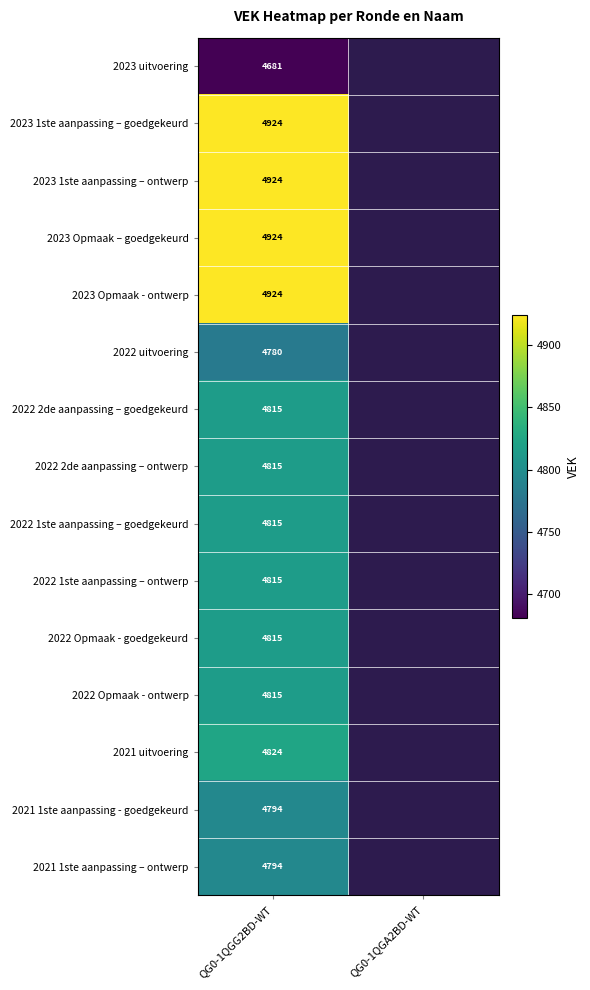

True or false: 2022 Opmaak - ontwerp has a value of 4815 at QG0-1QGG2BD-WT.

True